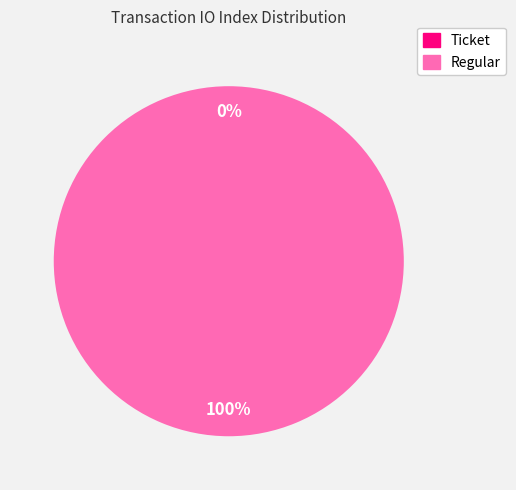

To the nearest percent, what is the difference between the Ticket (io_index=0) and Regular (io_index=14) slice percentages?

100%